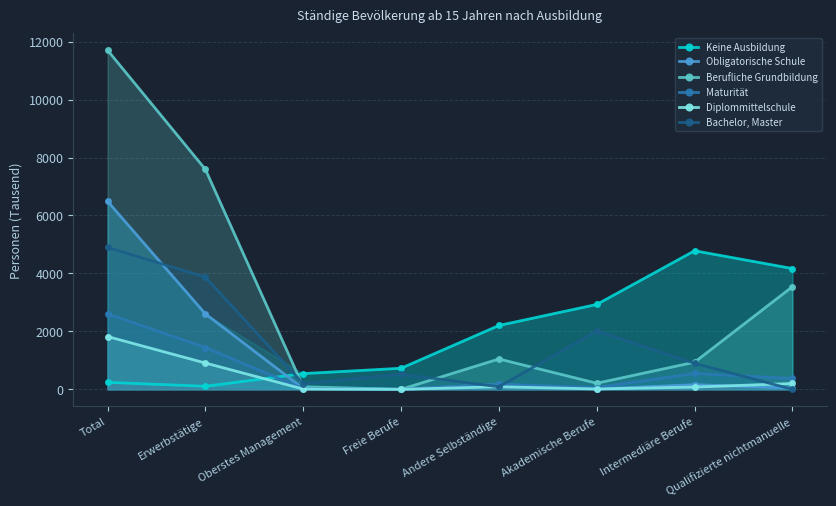

Reading left to right, list all the values displayed in this chart.

Keine Ausbildung: 241	105	543	727	2204	2930	4783	4169
Obligatorische Schule: 6490	2605	30	0	172	13	160	48
Berufliche Grundbildung: 11706	7593	88	0	1048	210	937	3543
Maturität: 2607	1443	24	0	174	62	548	374
Diplommittelschule: 1823	908	11	0	89	13	77	202
Bachelor, Master: 4900	3872	195	524	88	2015	897	0